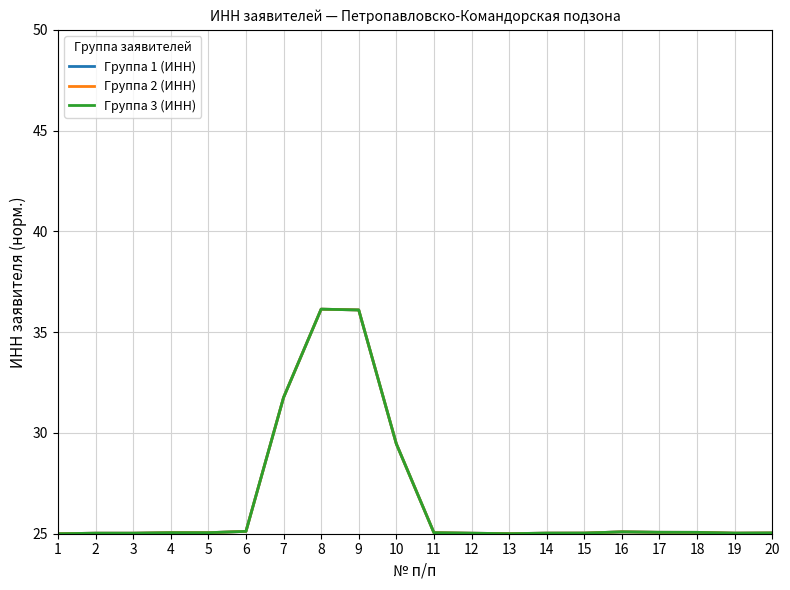

What is the total value across all series at 16?

75.3